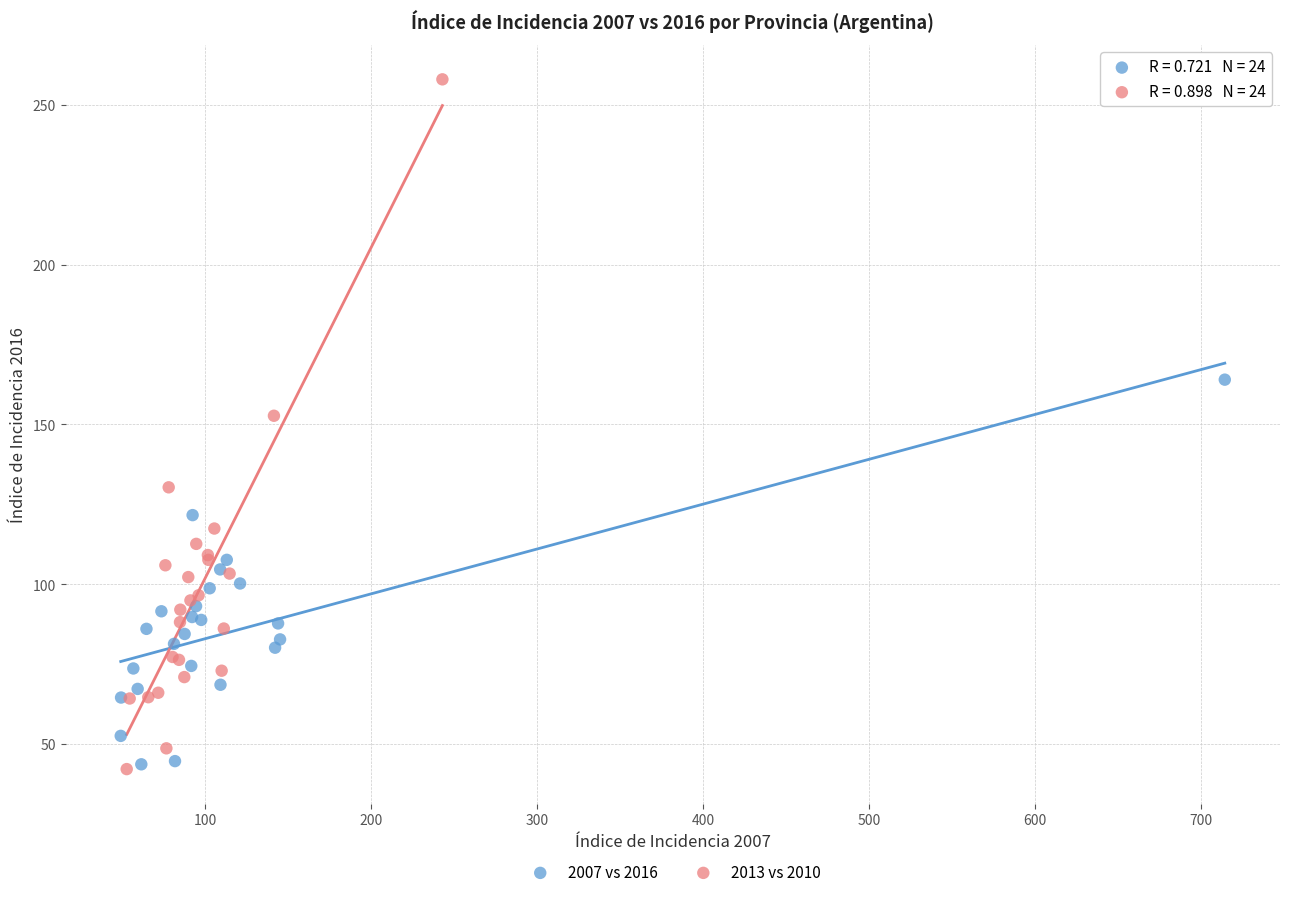

Which series reaches the maximum Y coordinate?

2013 vs 2010